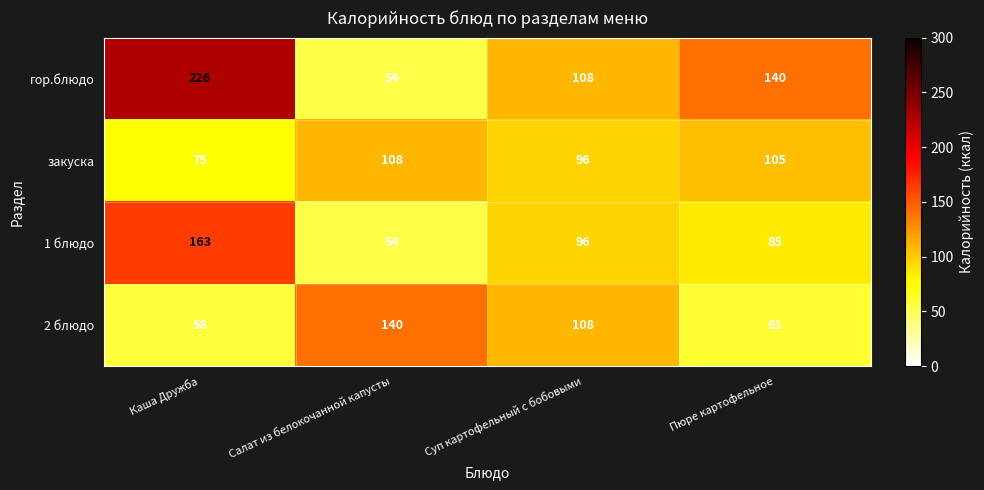

Which series changed the most between Салат из белокочанной капусты and Пюре картофельное?

гор.блюдо